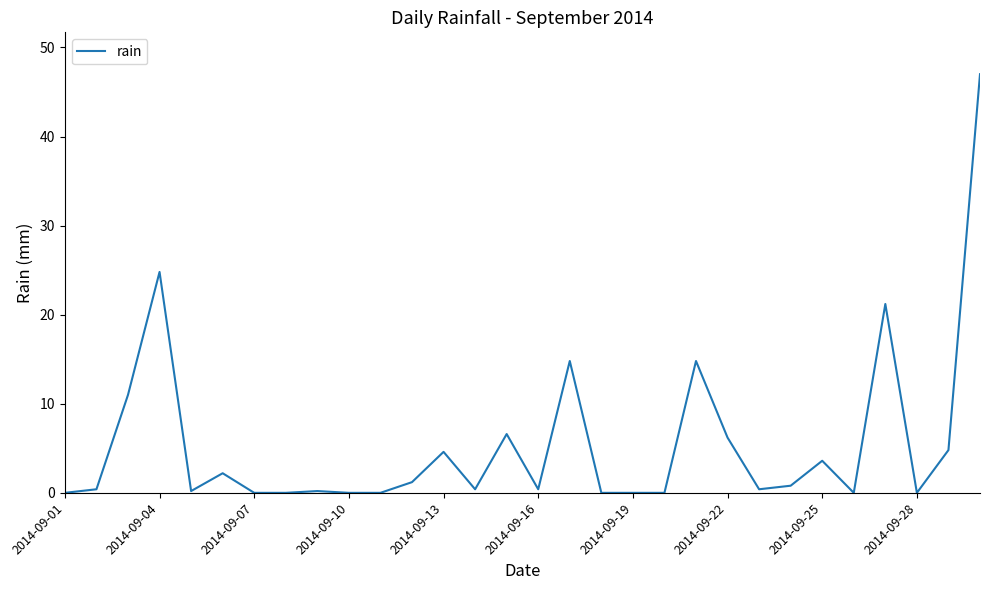

What is the maximum value shown in the chart?

47.0